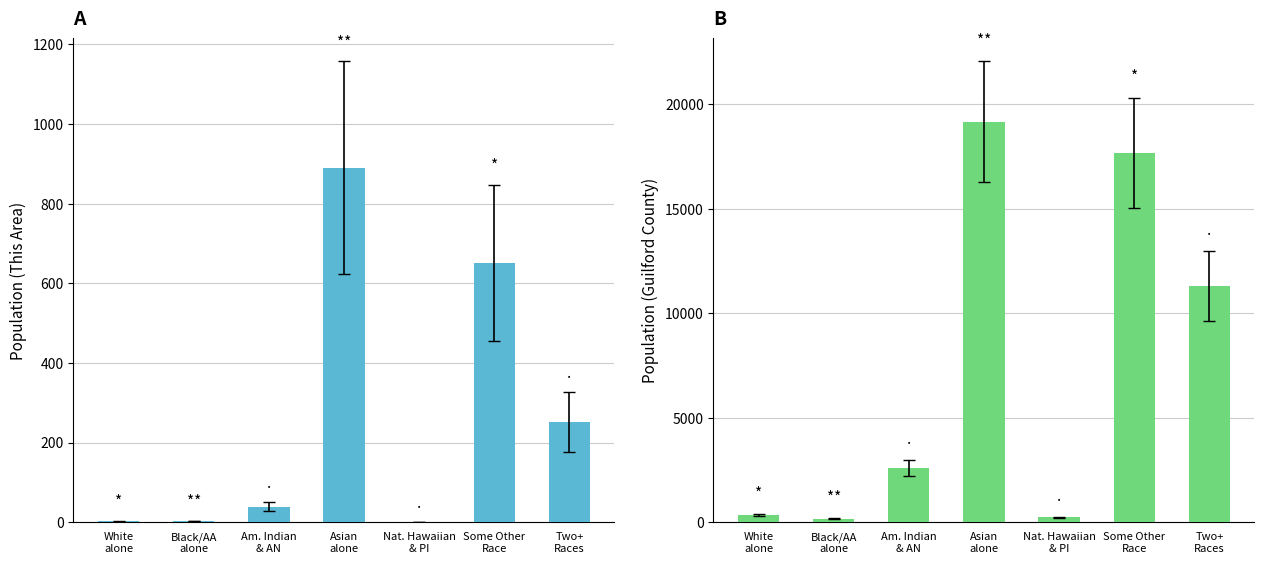

What is the difference between the Guilford County values at Nat. Hawaiian
& PI and Am. Indian
& AN?

2359